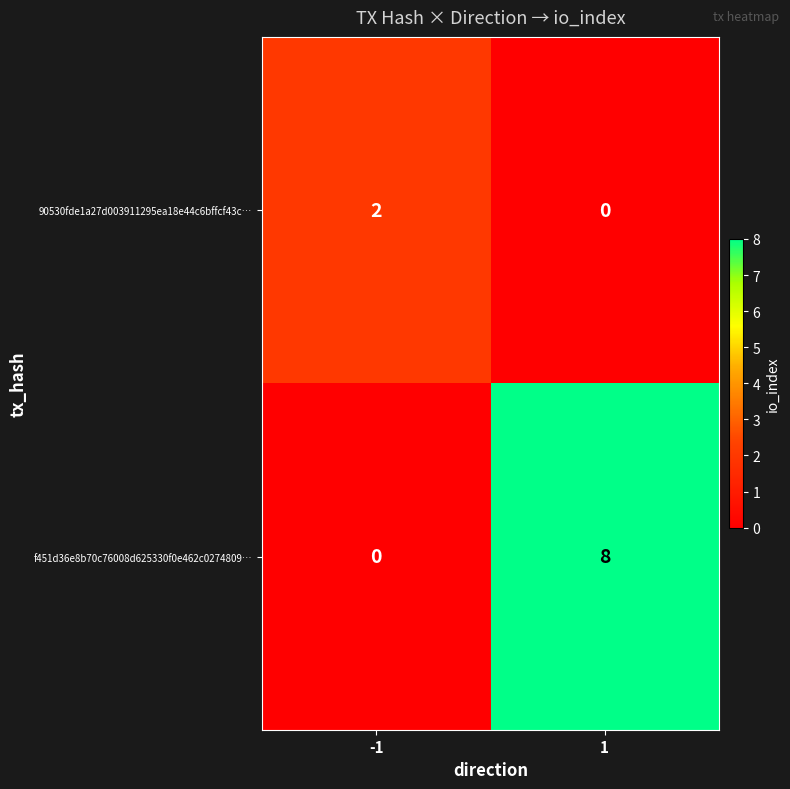

Is it true that f451d36e8b70c76008d625330f0e462c0274809… equals 8 at 1?

True